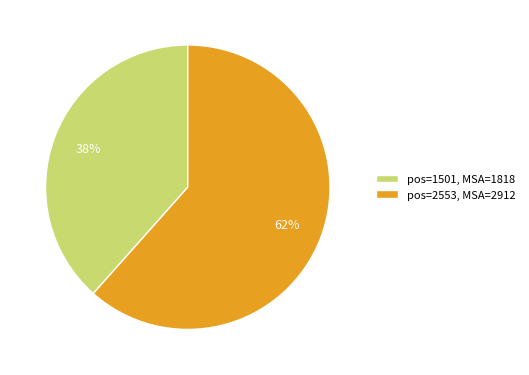

Which category has the biggest portion of the pie?

pos=2553, MSA=2912